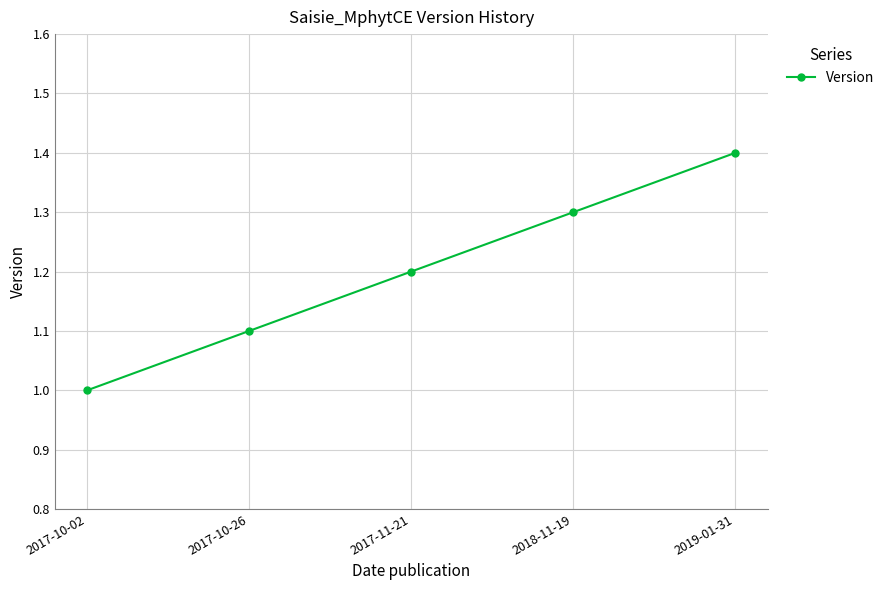

True or false: the data has more than 1 interior local peaks.

False